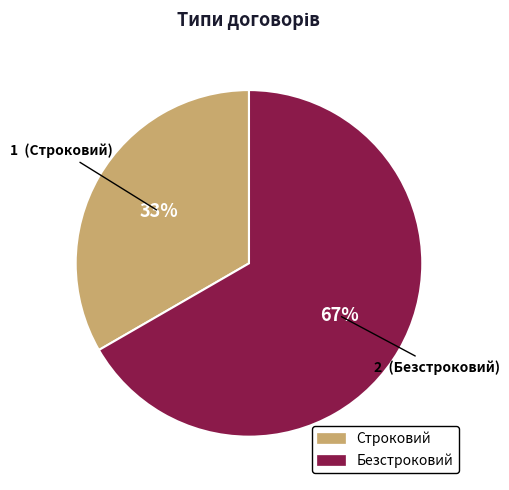

Which has a higher value, Строковий or Безстроковий?

Безстроковий